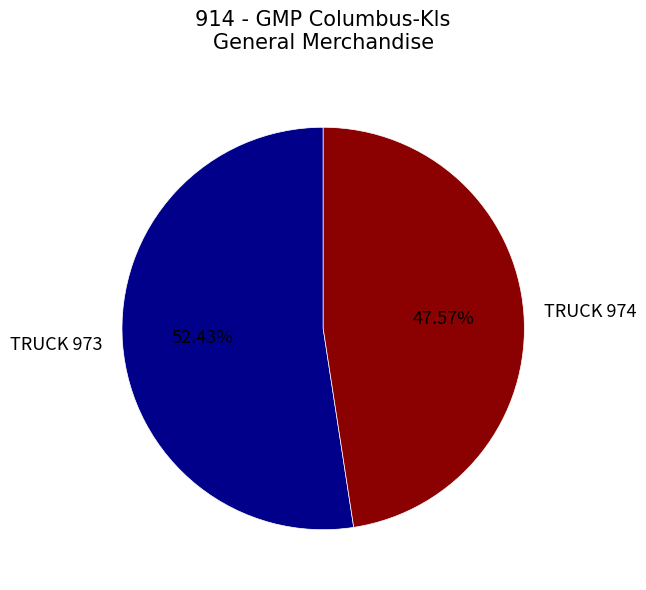

True or false: TRUCK 973 accounts for 62% of the total.

False